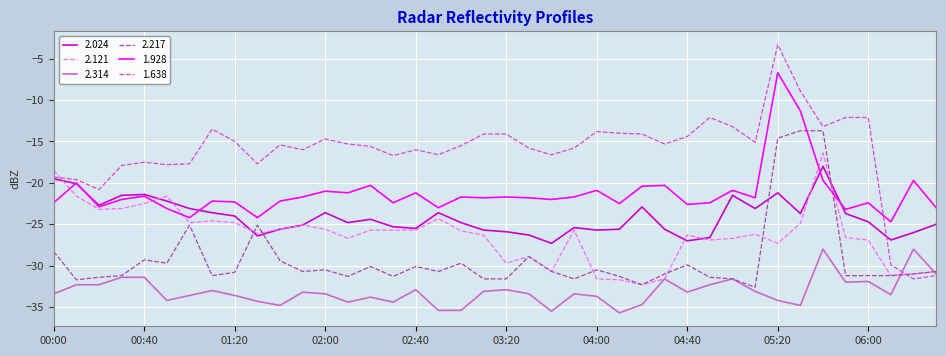

Which series has the largest total across all categories?

1.638